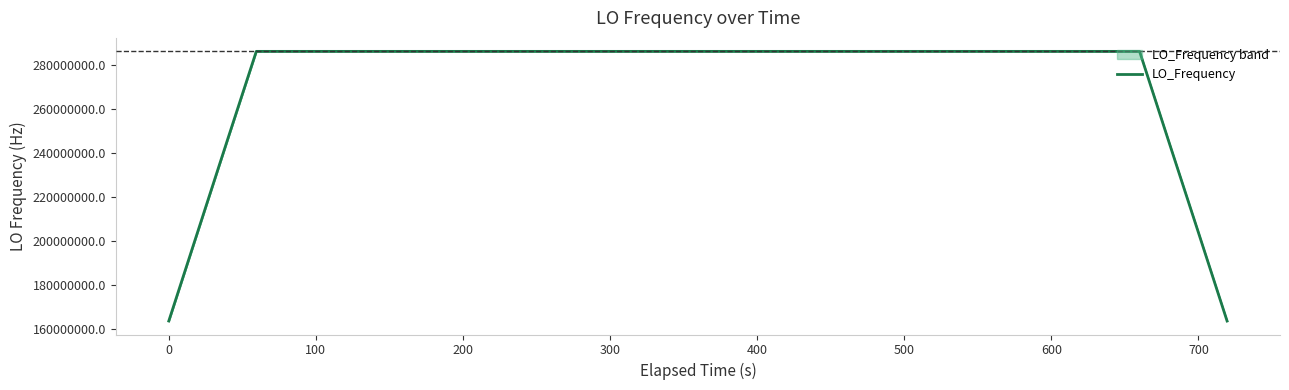

What is the lowest value of the LO_Frequency series?

163455428.1